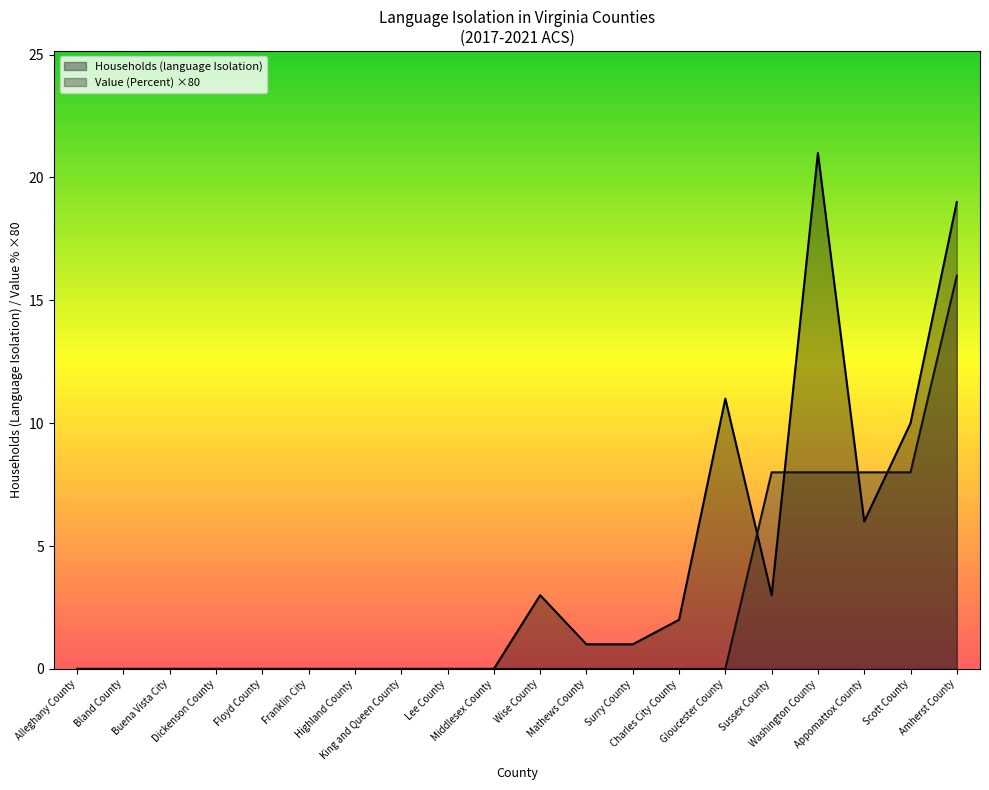

How many data points in Households (language Isolation) are above 1?

8